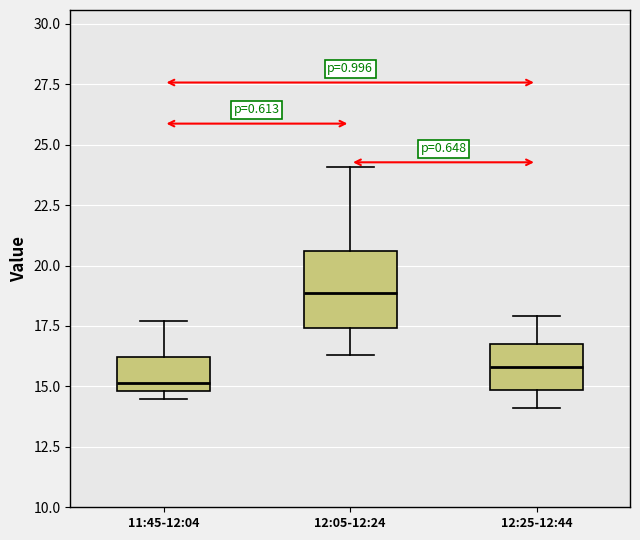

Comparing the boxes themselves (not the whiskers), which one is the tallest?

12:05-12:24